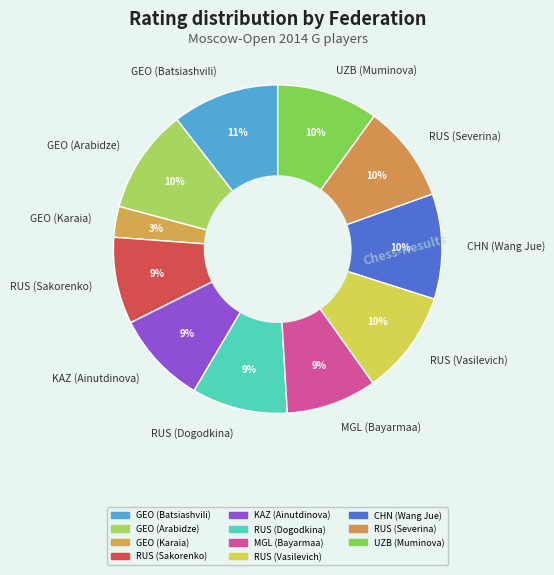

What is the smallest slice in the pie chart?

GEO (Karaia)